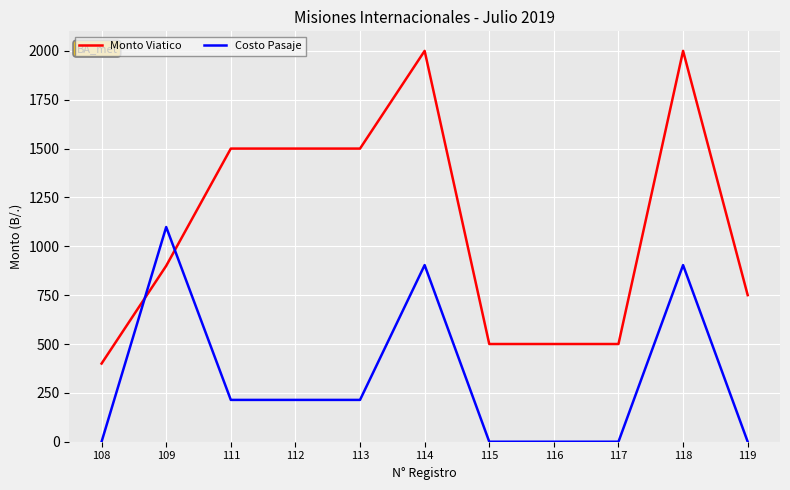

How many values in the Monto Viatico series are below 900?

5